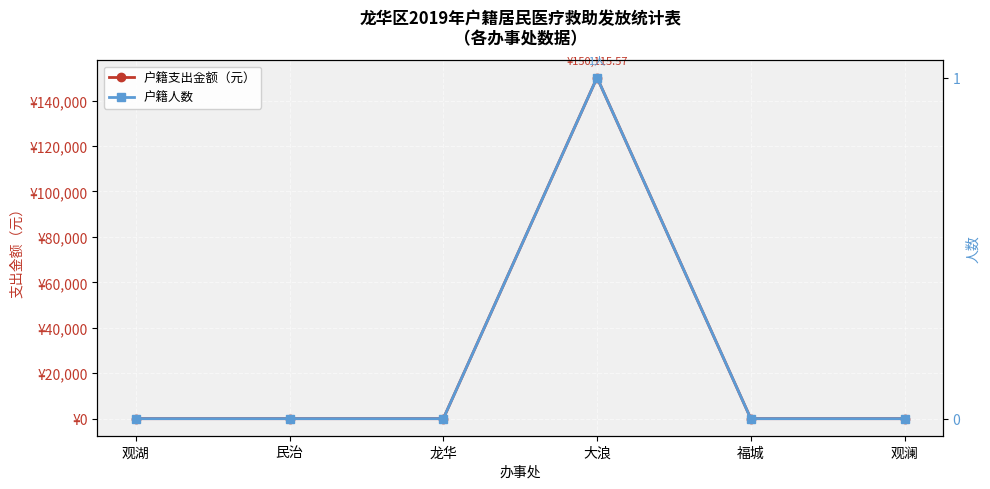

True or false: 户籍人数 has more than 1 interior local peaks.

False